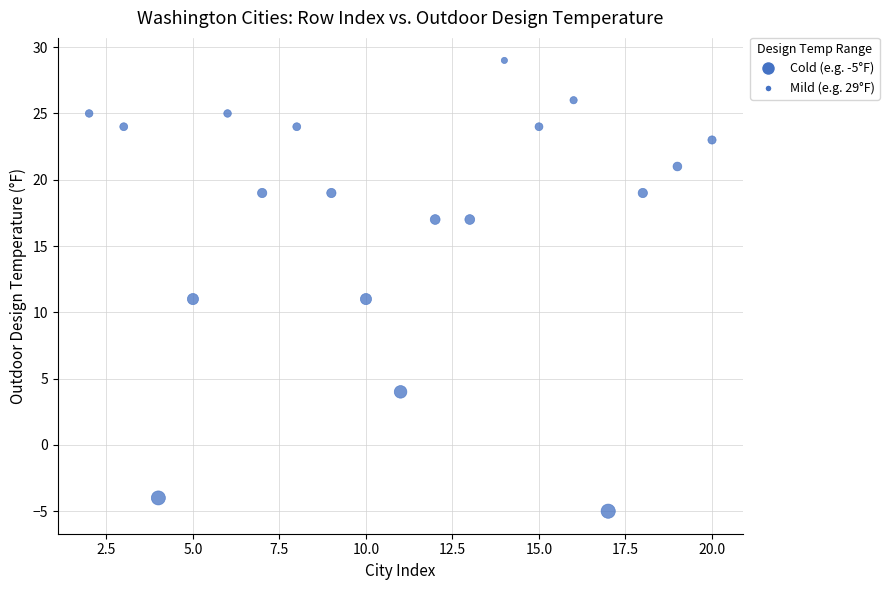

What is the range of Y values (max minus min)?

34